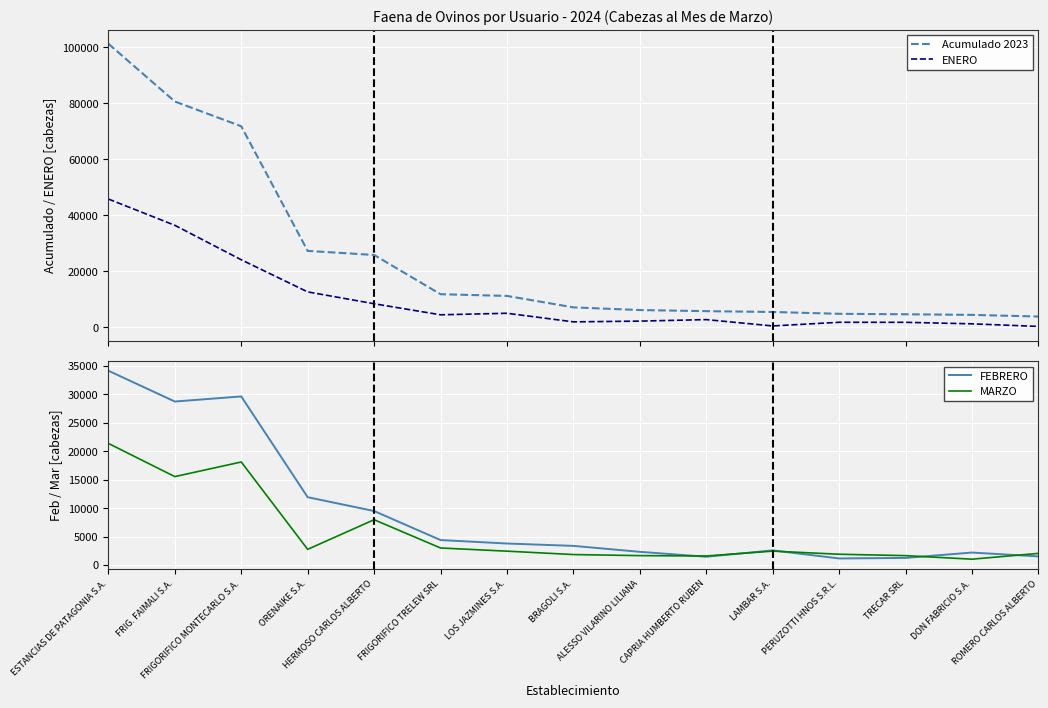

What is the average value of the MARZO series?

5677.7